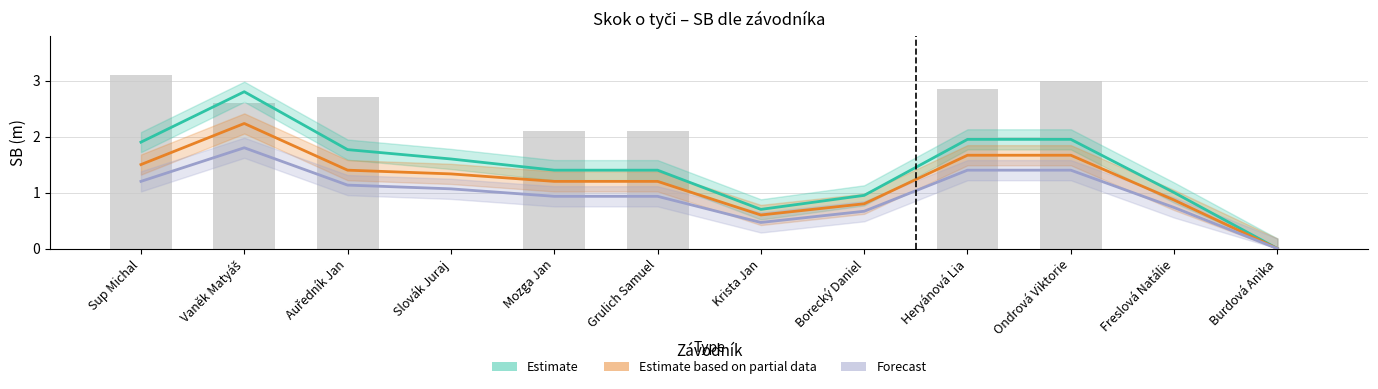

Reading left to right, transcribe all the data shown in this chart.

Estimate: 1.9	2.8	1.8	1.6	1.4	1.4	0.7	0.9	1.9	1.9	1.0	0.0
Estimate based on partial data: 1.5	2.2	1.4	1.3	1.2	1.2	0.6	0.8	1.7	1.7	0.9	0.0
Forecast: 1.2	1.8	1.1	1.1	0.9	0.9	0.5	0.7	1.4	1.4	0.7	0.0